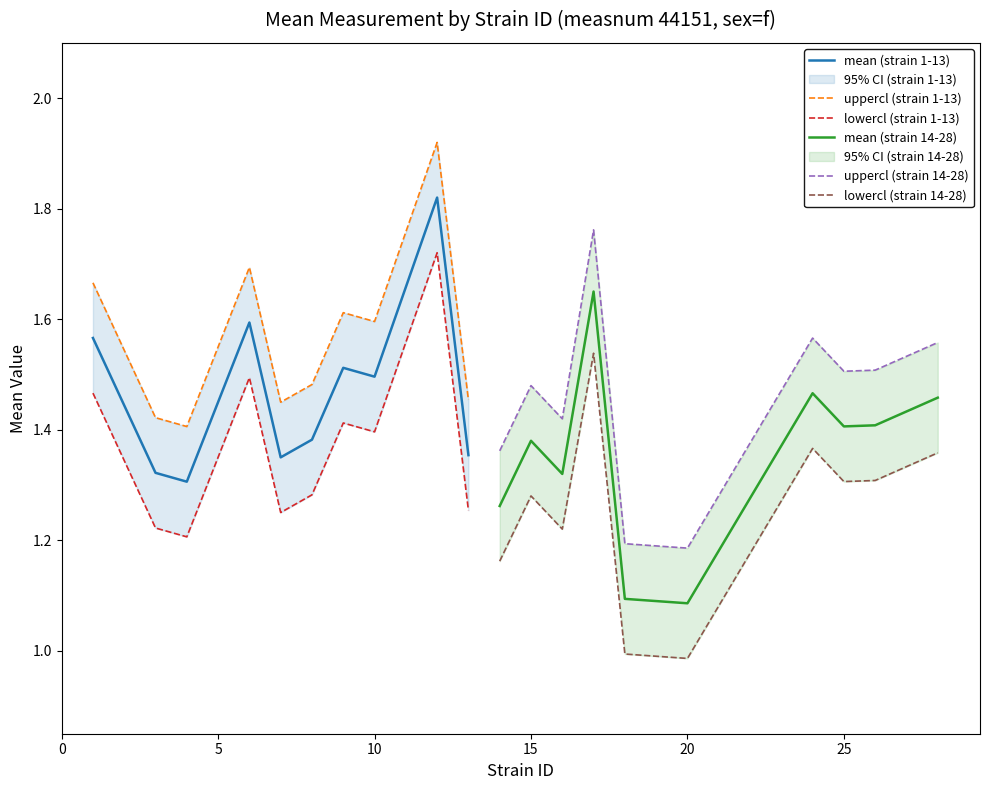

What is the maximum value shown in the chart?

1.9